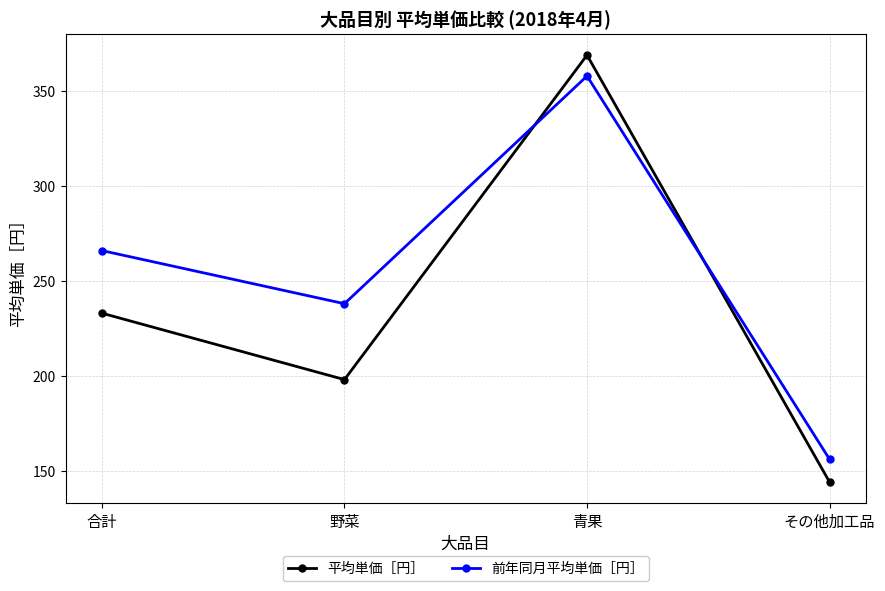

At how many categories does at least one series exceed 262?

2